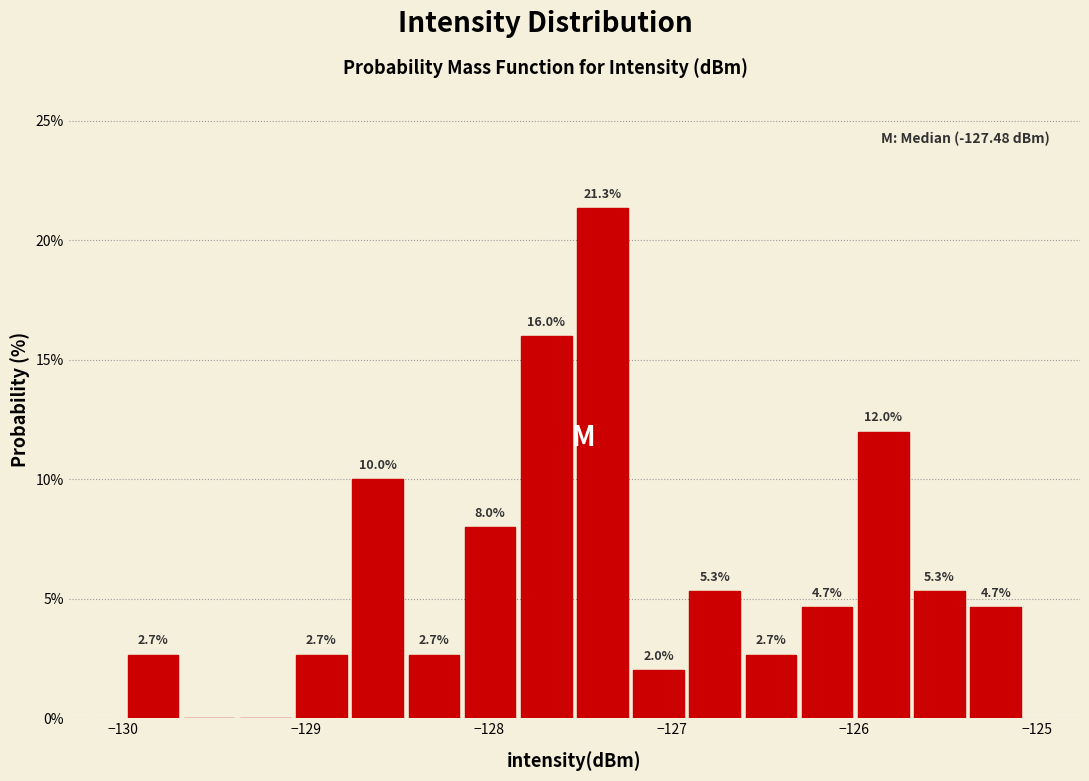

Read against the x-axis, roughly where is the centre of the tallest bar?

-127.4